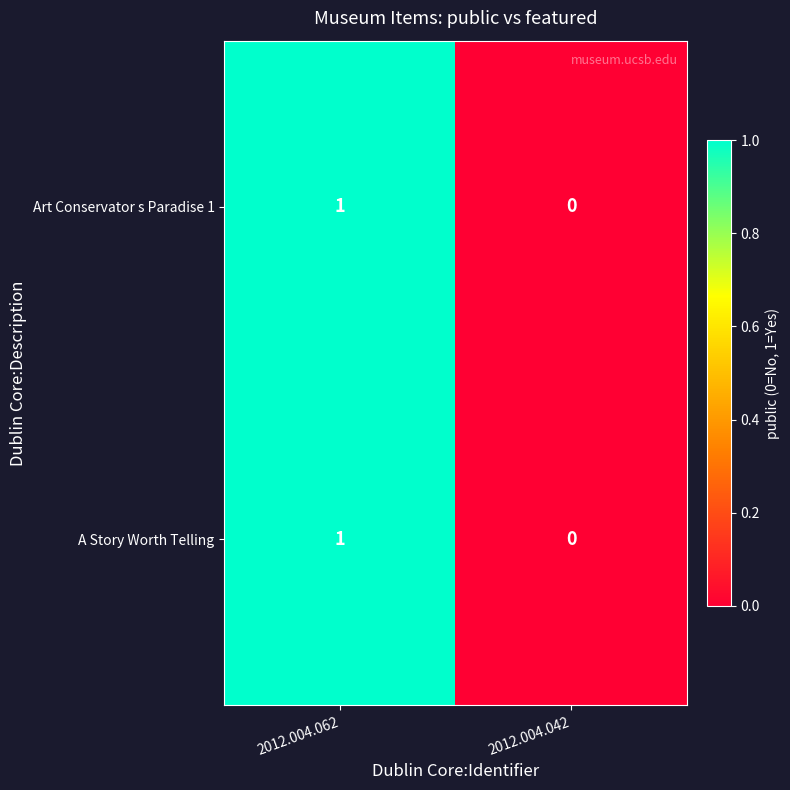

At which category does the chart reach its peak across all series?

2012.004.062